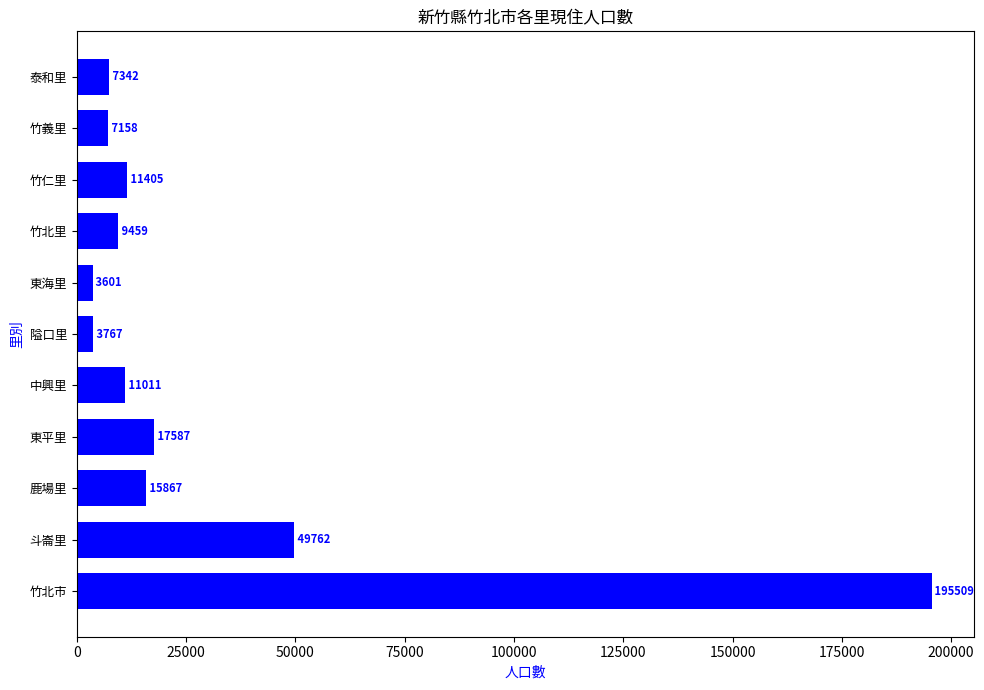

Reading bottom to top, extract all data points from this chart.

195509	49762	15867	17587	11011	3767	3601	9459	11405	7158	7342